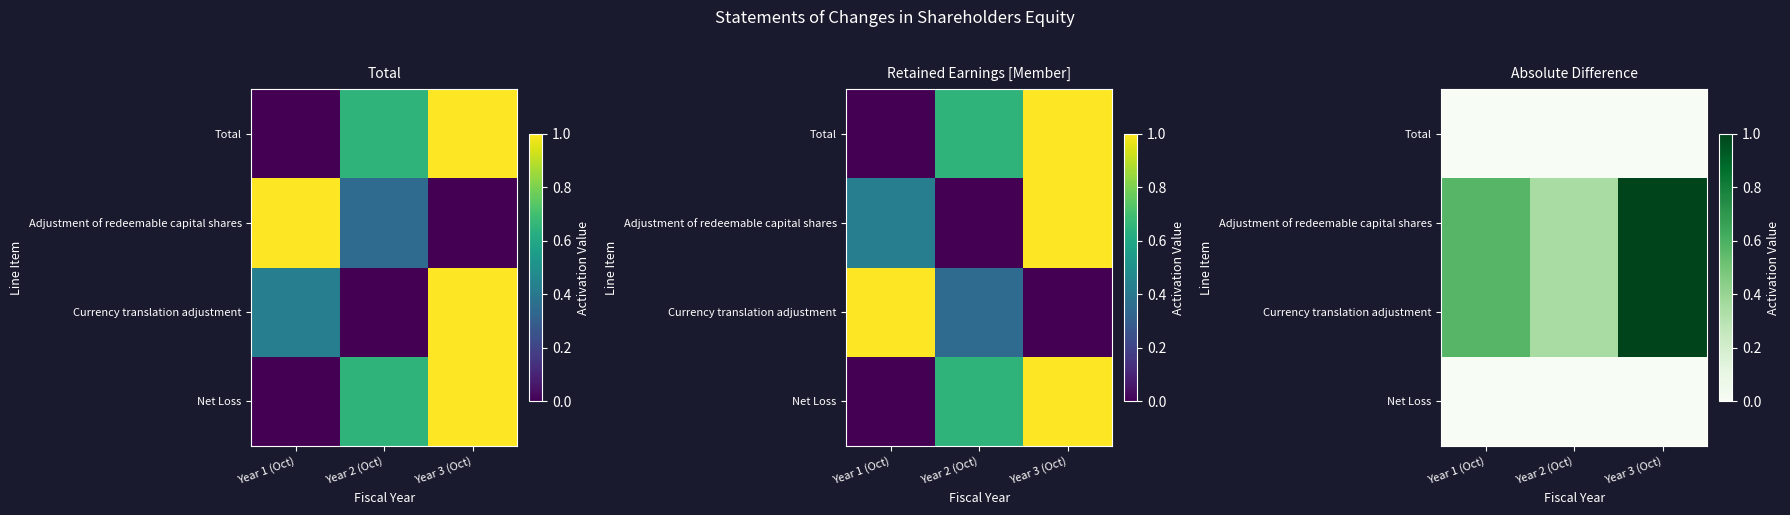

Count the number of data series in this chart.

4